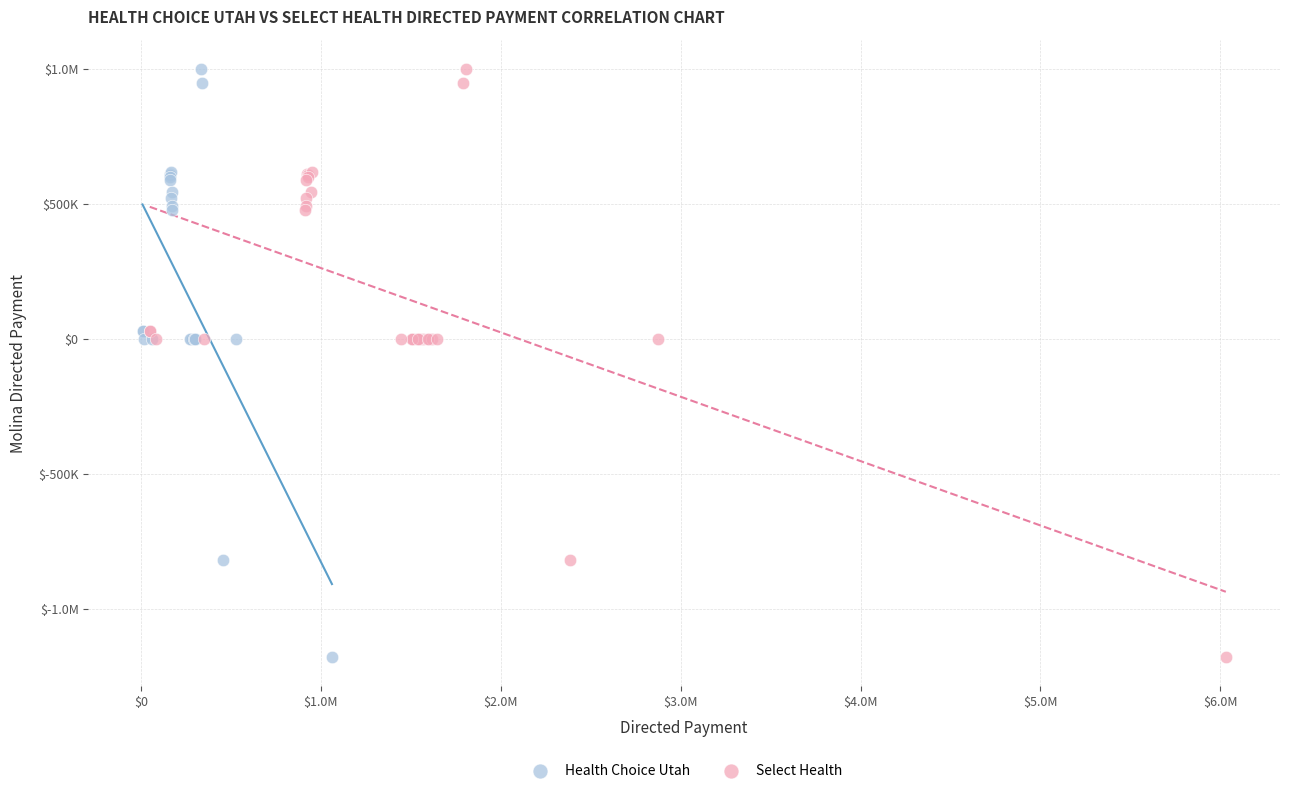

What are all the series names shown in the legend?

Health Choice Utah, Select Health